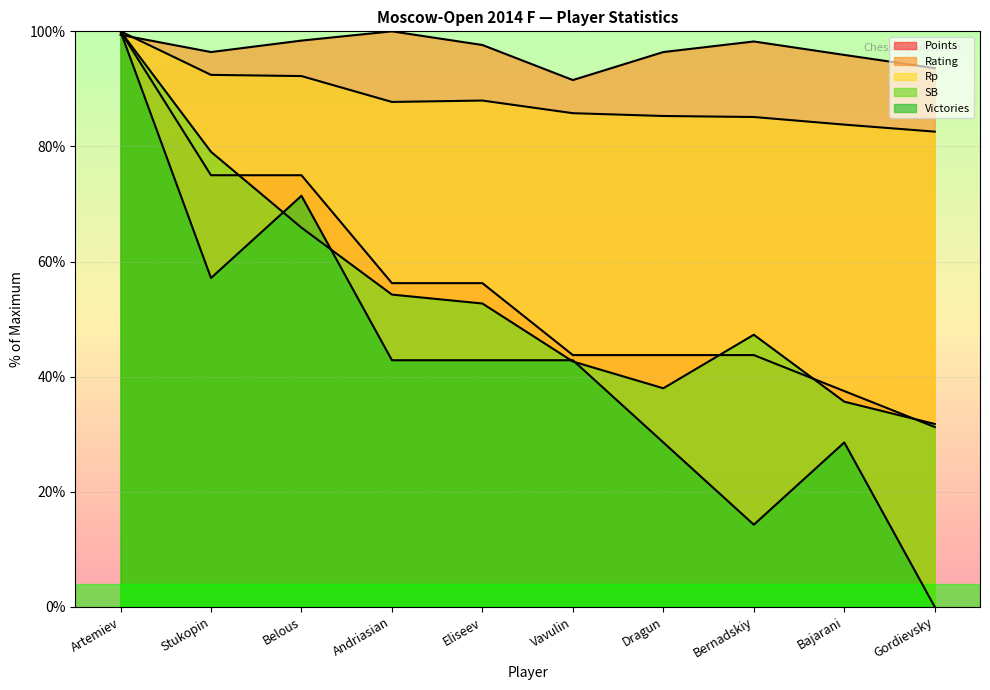

Is the value of Rating at Gordievsky greater than the value of Rp at Bajarani?

Yes